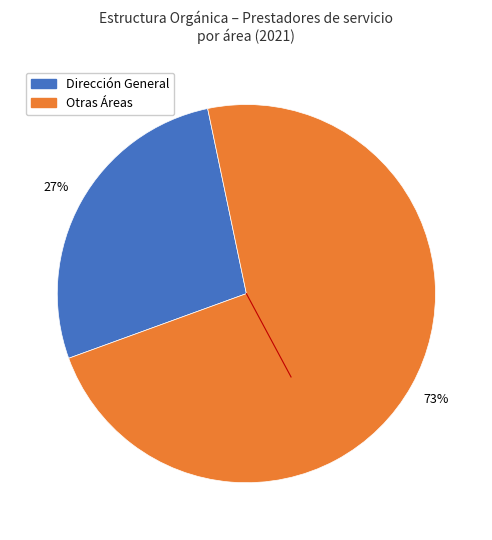

Is the sum of Dirección General and Otras Áreas greater than half?

Yes